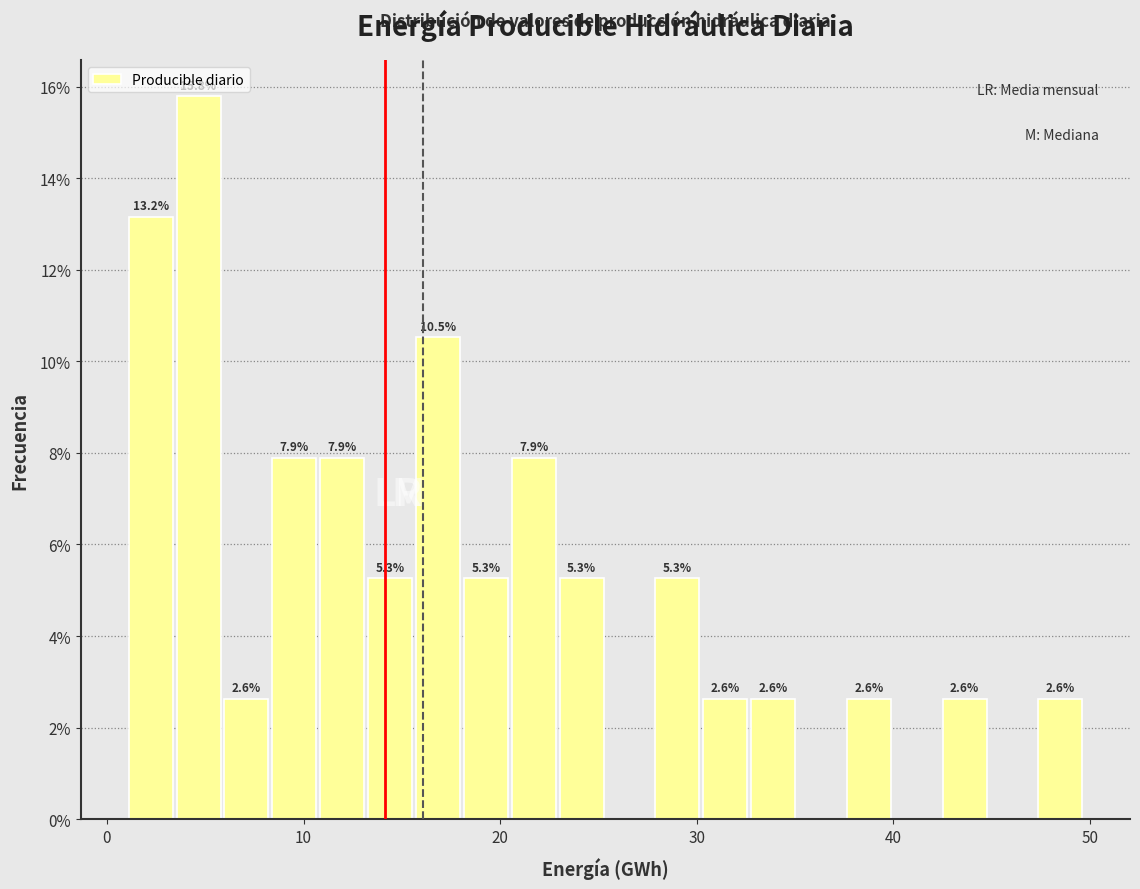

Around what value on the x-axis is the tallest bar? Give the approximate position of its centre, as read against the axis.

5